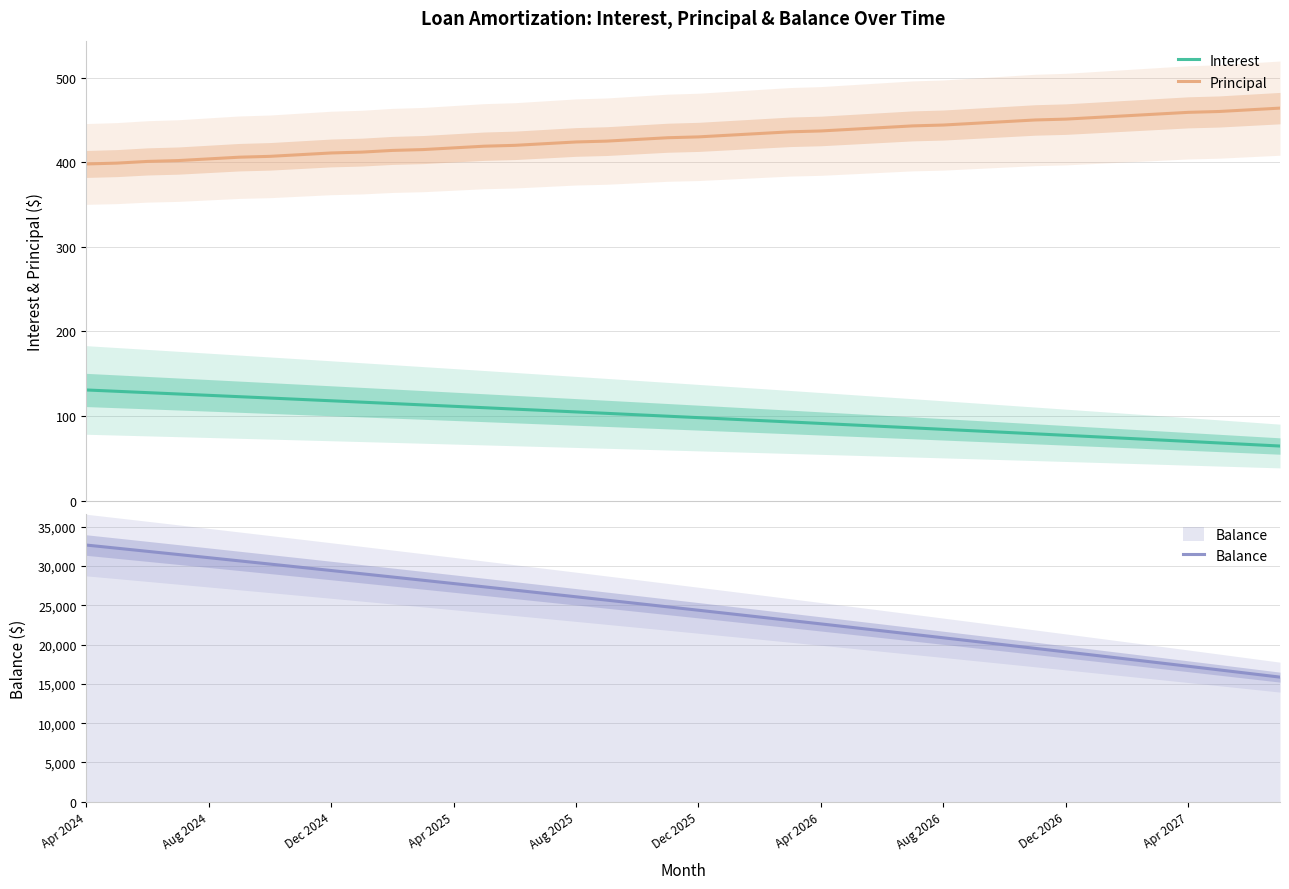

How many lines are shown in the chart?

3